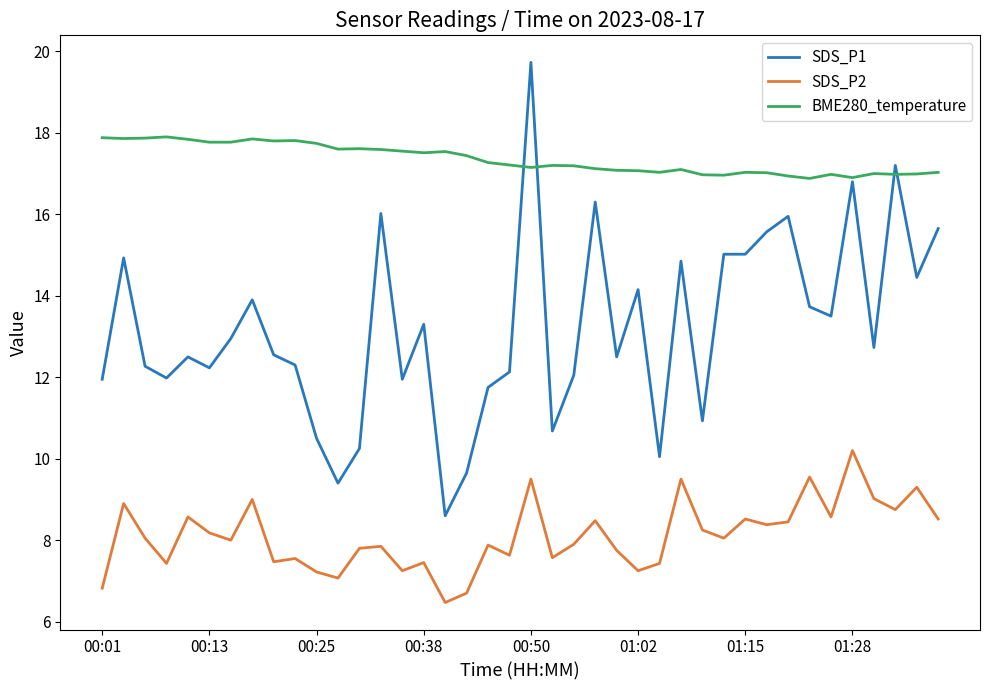

What is the minimum value for SDS_P1?

8.6